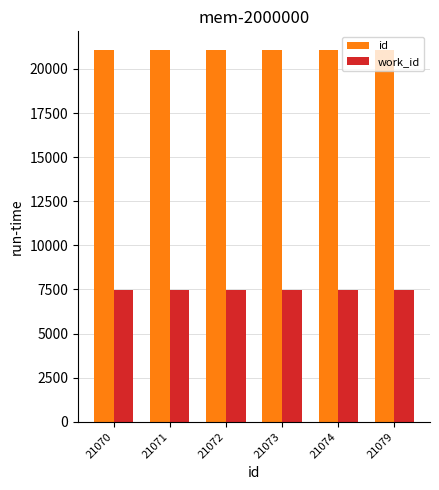

Does the chart contain stacked bars?

No